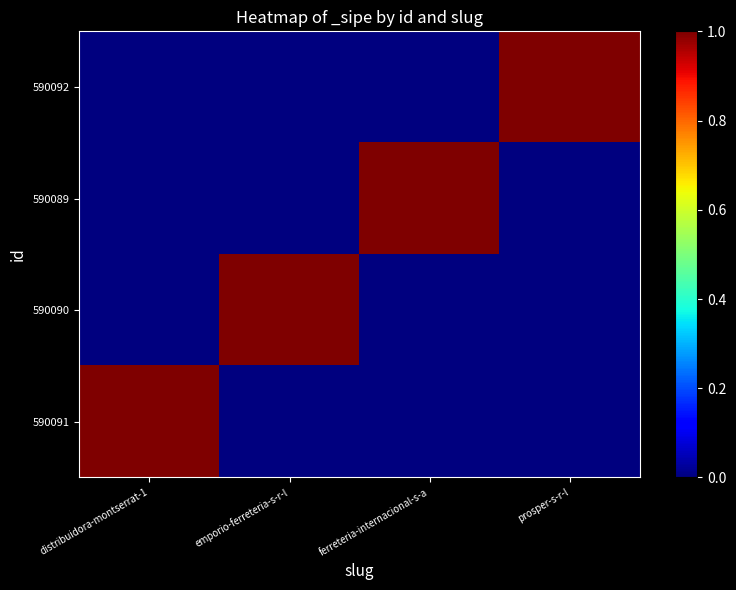

What is the total value across all series at distribuidora-montserrat-1?

1